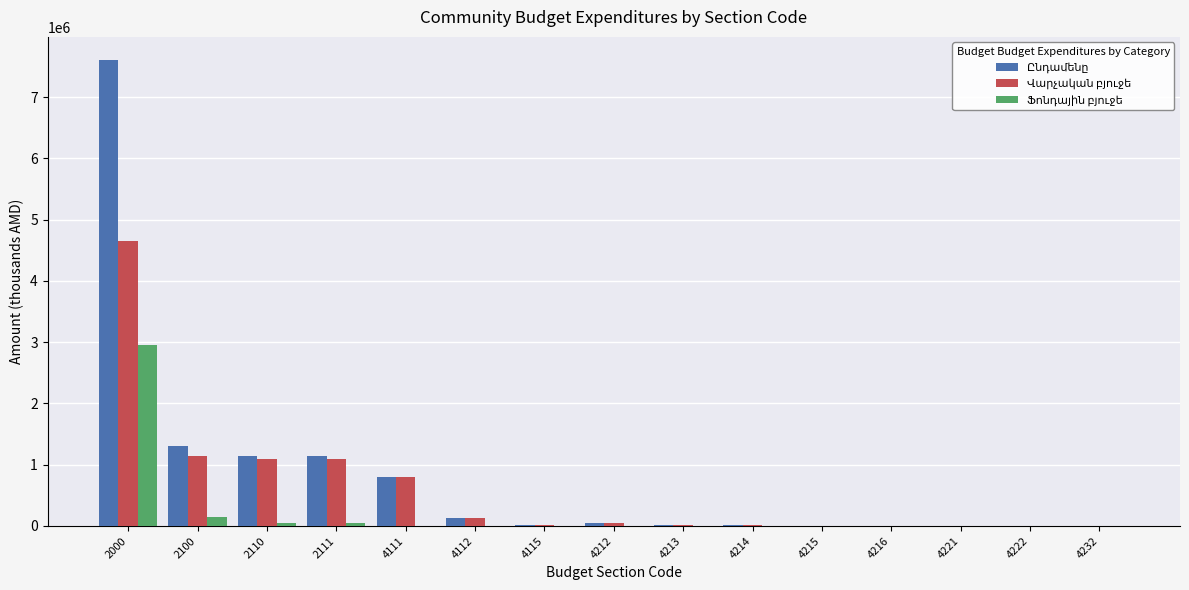

At which category is the sum across all series the highest?

2000